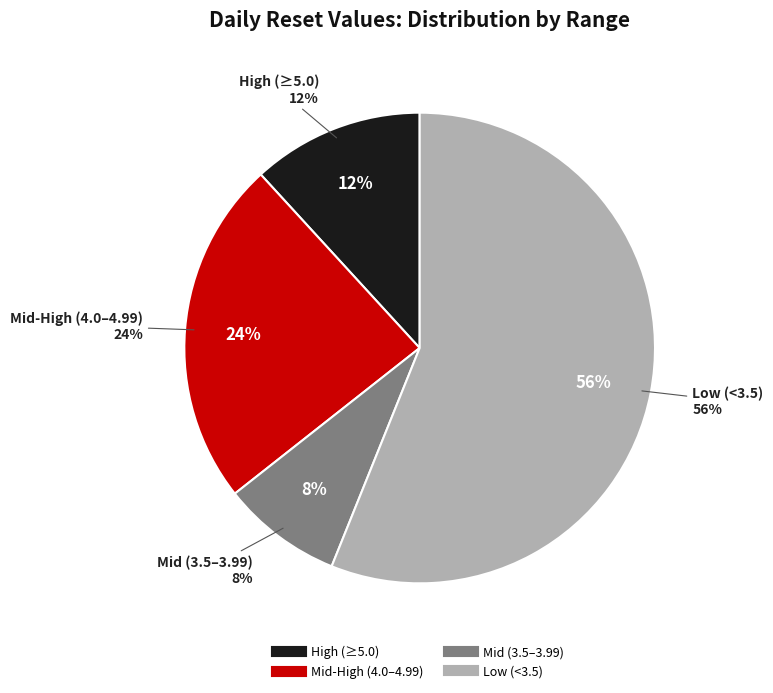

Is it true that 2024-06-07 is 20% of the pie?

False